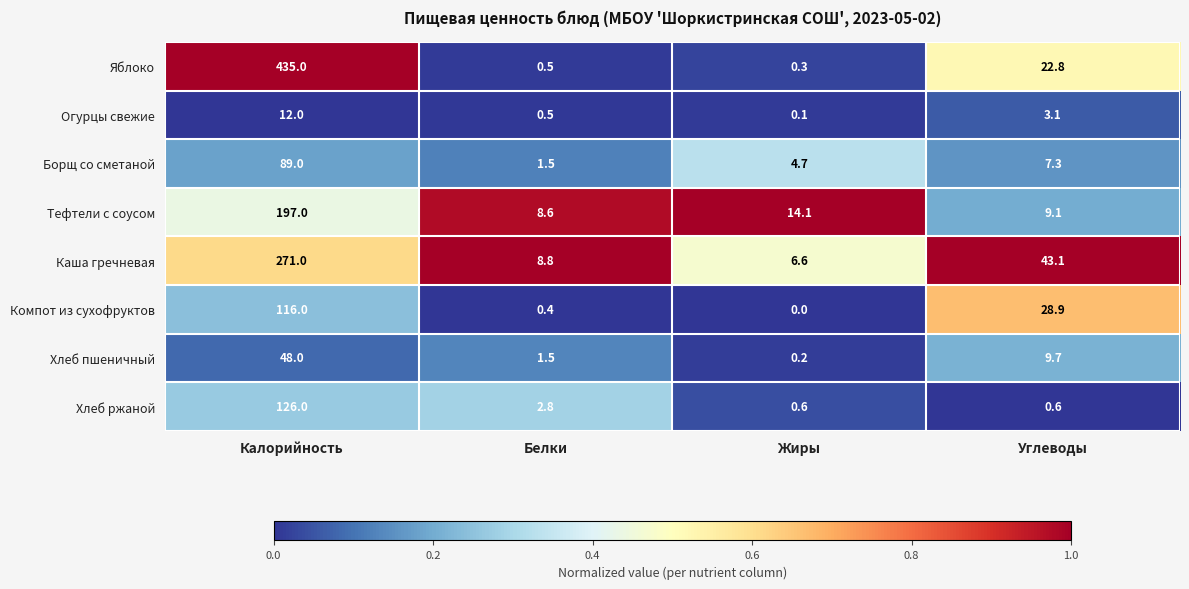

Between Жиры and Углеводы, which series saw the biggest shift?

Каша гречневая